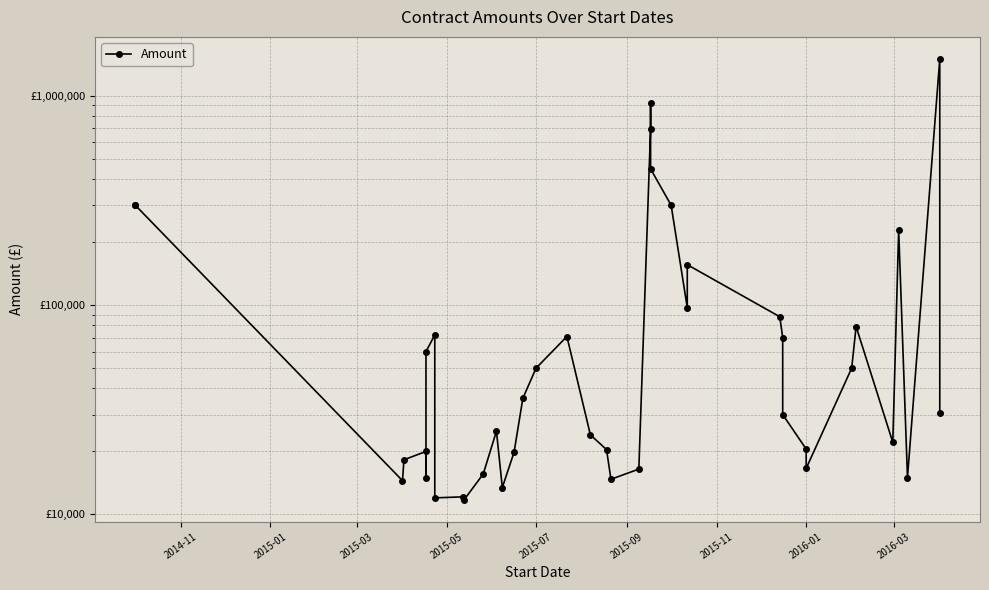

How many points are lower than both their immediate neighbors (excluding endpoints)?

10